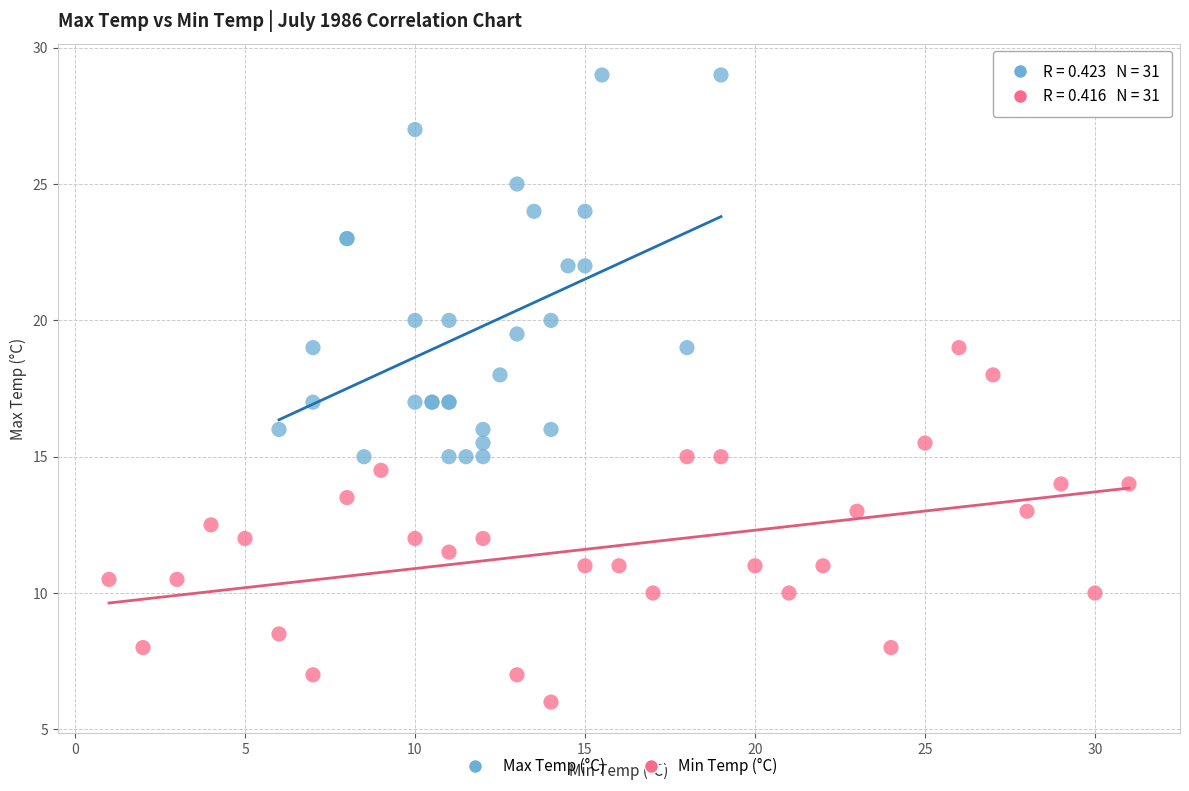

Which series contains the lowest Y value?

Min Temp (°C)